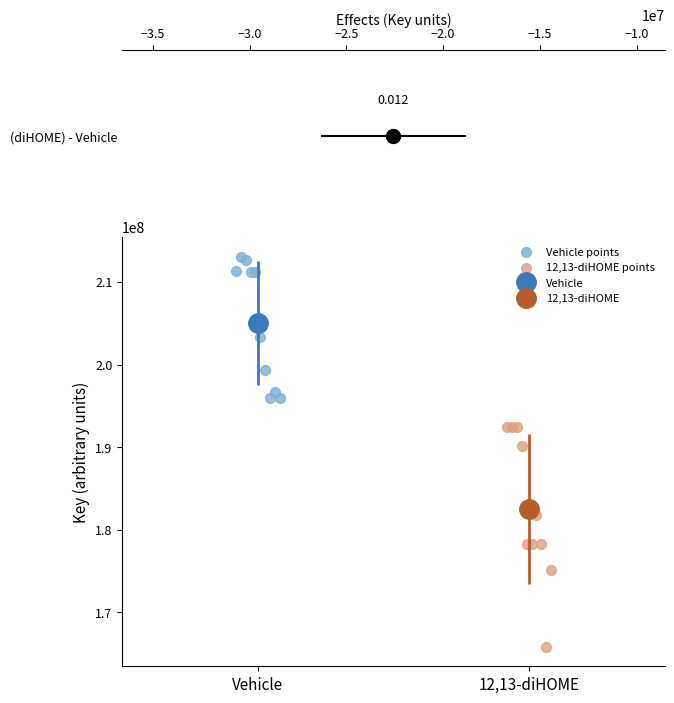

Which series has the largest Y range (max minus min)?

12,13-diHOME points